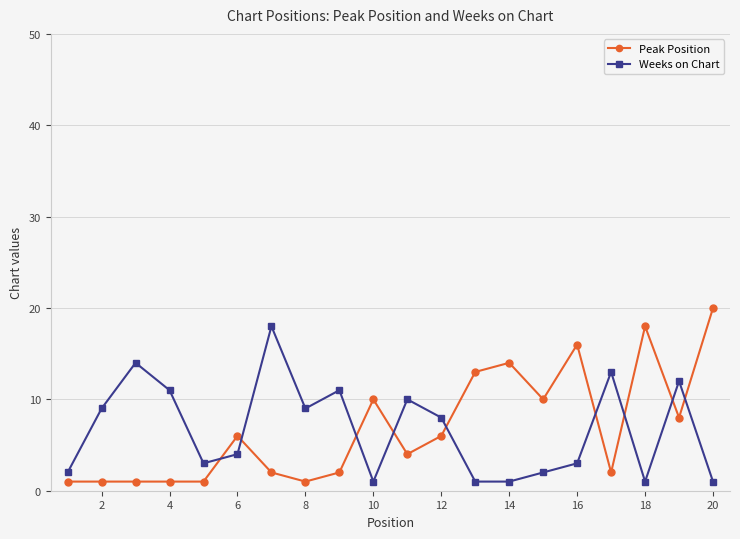

Rank the series by their maximum value, from highest to lowest.

Peak Position, Weeks on Chart